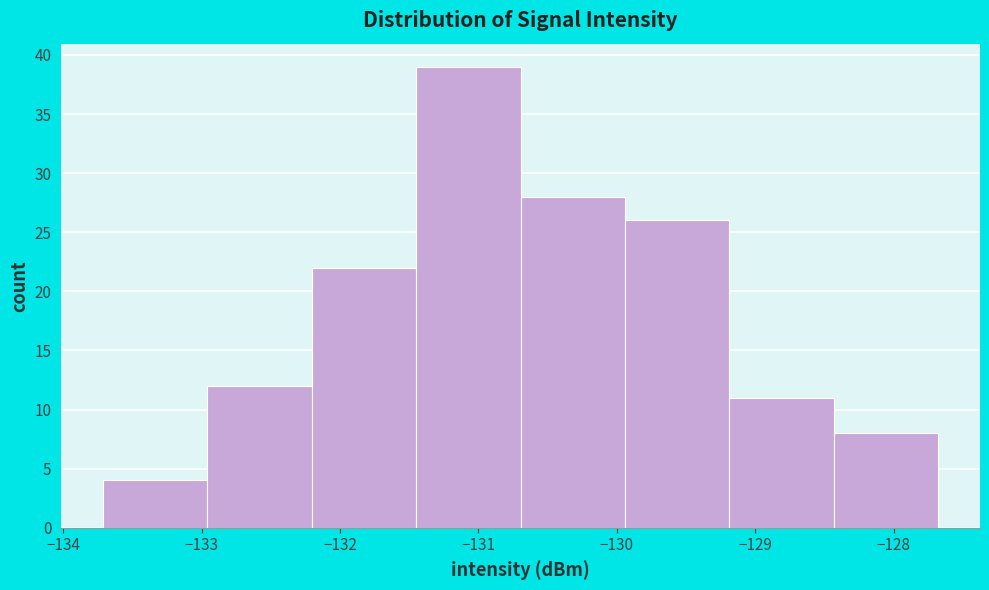

Reading left to right, list every bar in this chart as the range it spans on the x-axis followed by its height. Neither the bar edges nor the heights are printed on the chart, so give them approximately, as read against the axes.

-133.7 to -133.0: 4
-133.0 to -132.2: 12
-132.2 to -131.4: 22
-131.4 to -130.7: 39
-130.7 to -129.9: 28
-129.9 to -129.2: 26
-129.2 to -128.4: 11
-128.4 to -127.7: 8